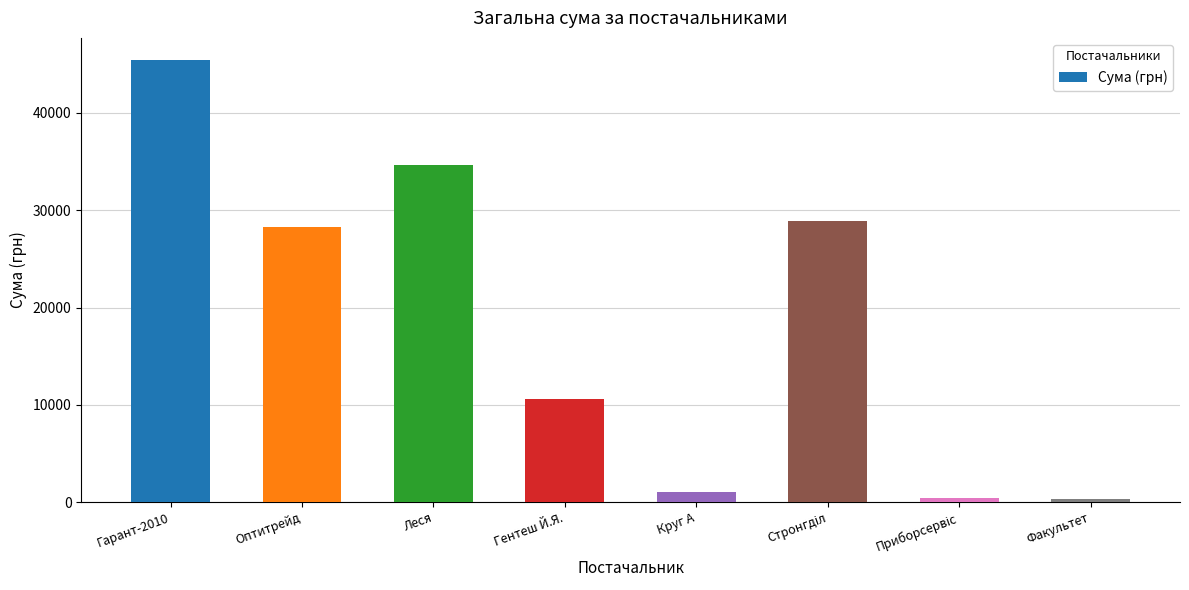

The value at Оптитрейд is 38245.3. True or false?

False